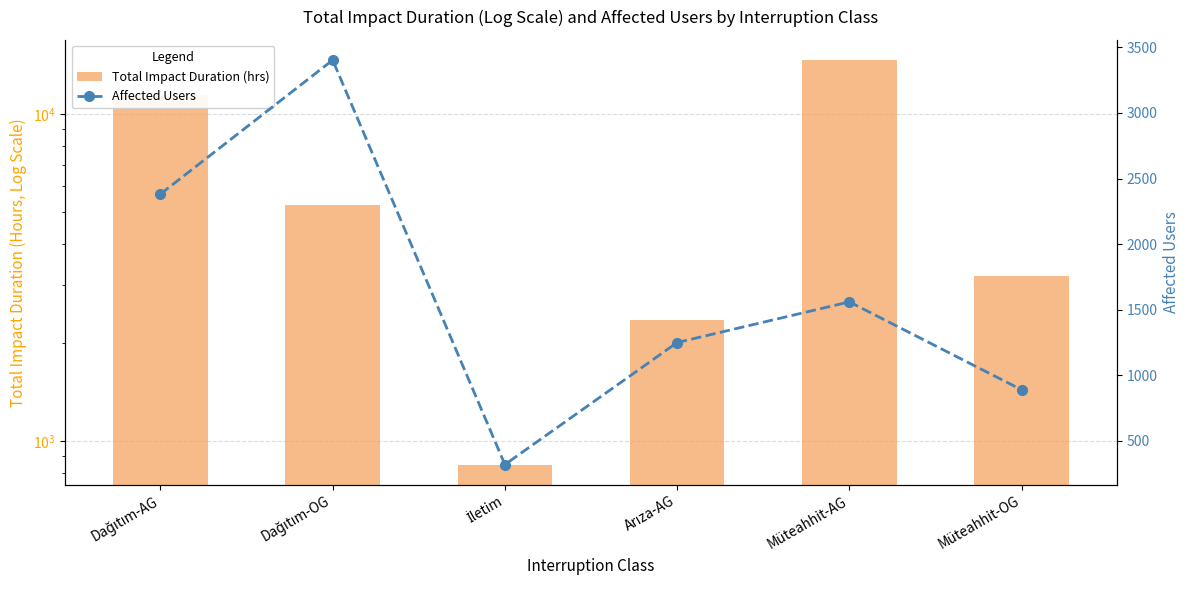

At Müteahhit-AG, list the series in order from smallest to largest.

Affected Users, Total Impact Duration (hrs)